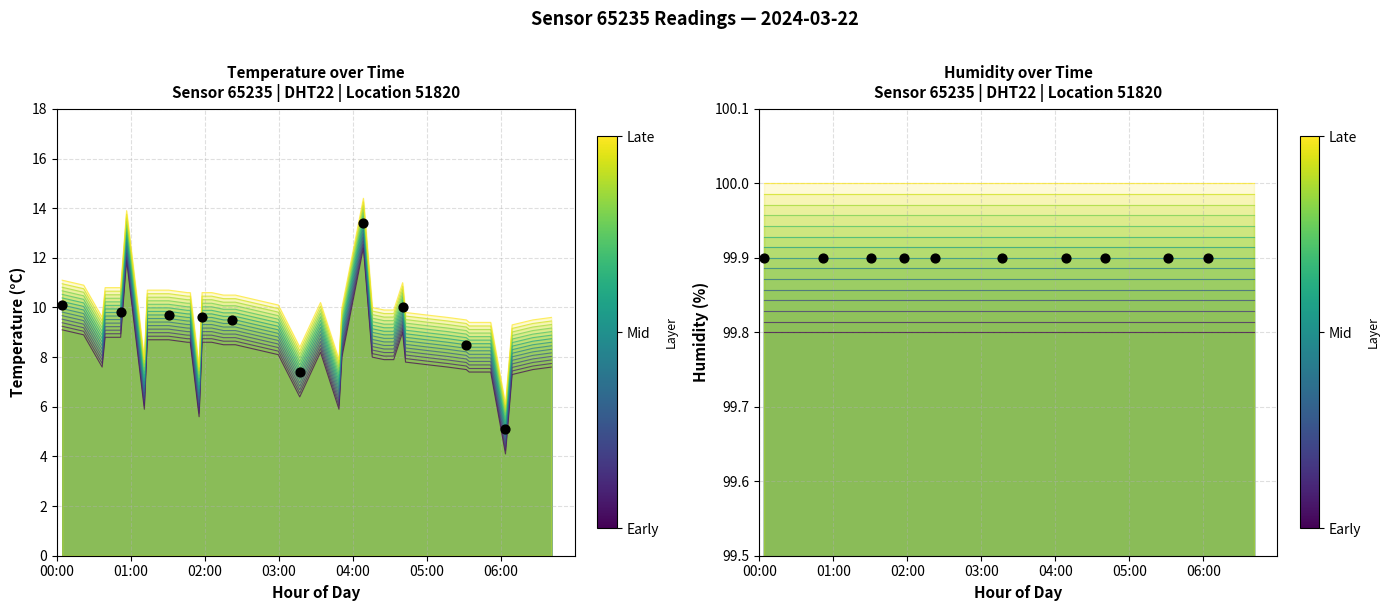

Which has a higher value, 00:04 or 05:31?

00:04